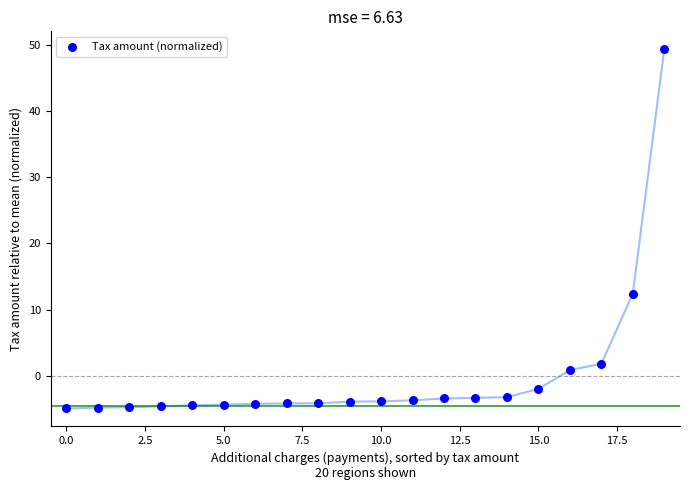

What is the range of Y values (max minus min)?

54.3